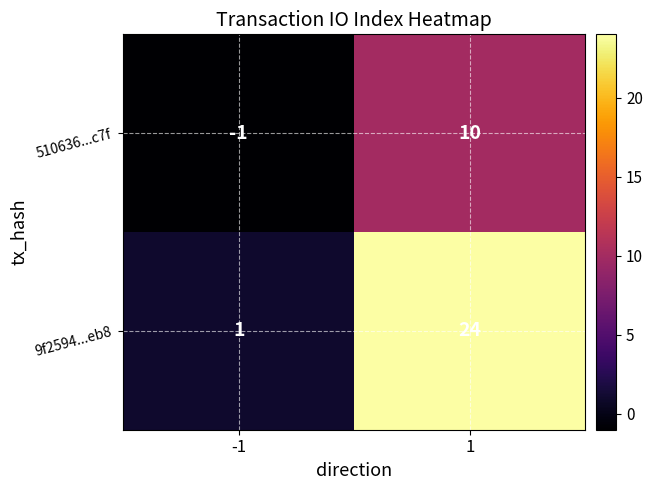

The 510636...c7f series shows 10 at 1. True or false?

True